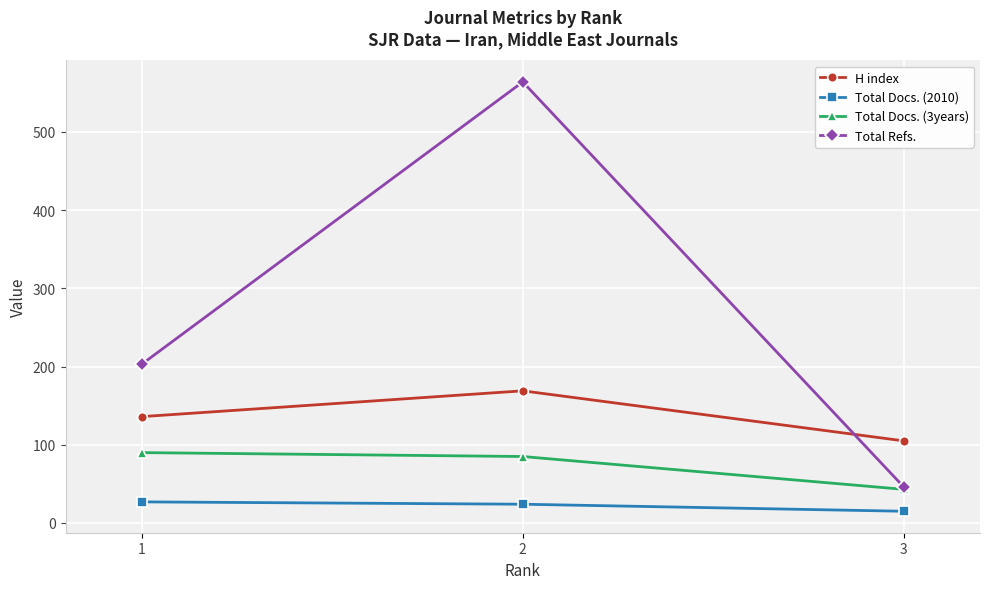

At which label is H index closest to 137?

1